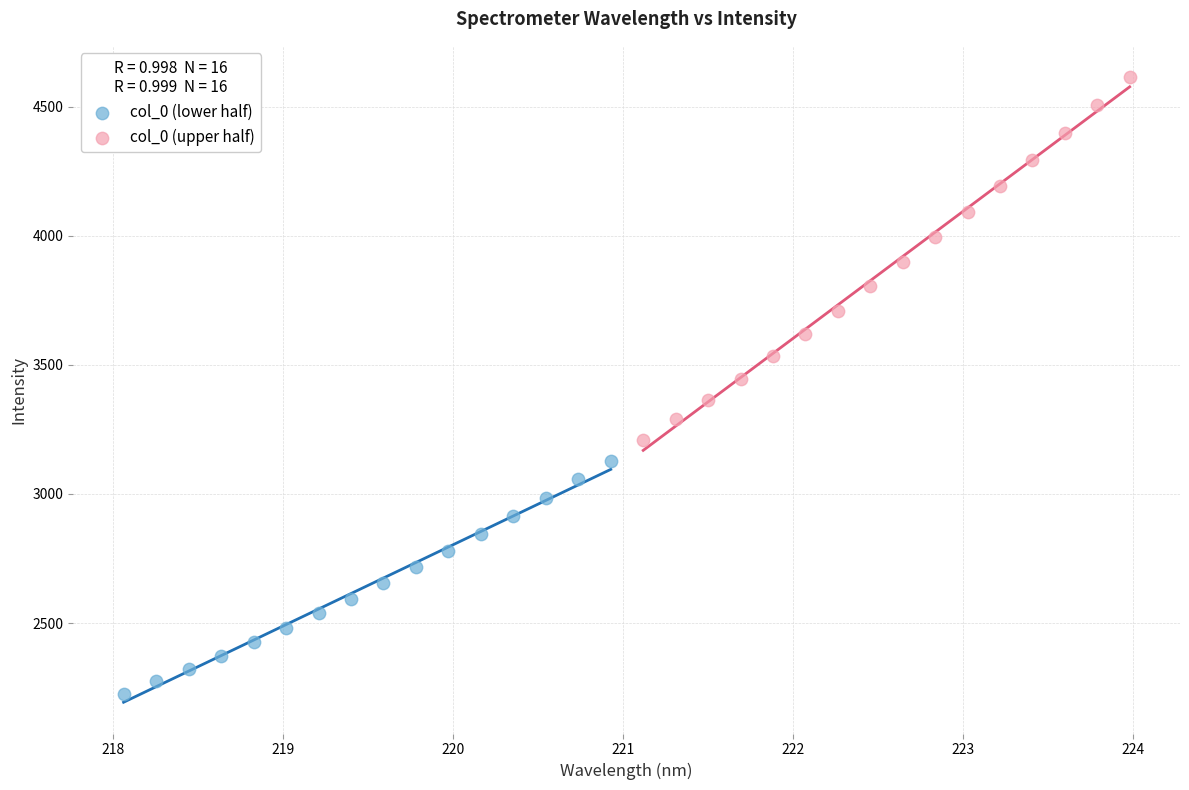

Which series has the largest Y range (max minus min)?

col_0 (upper half)